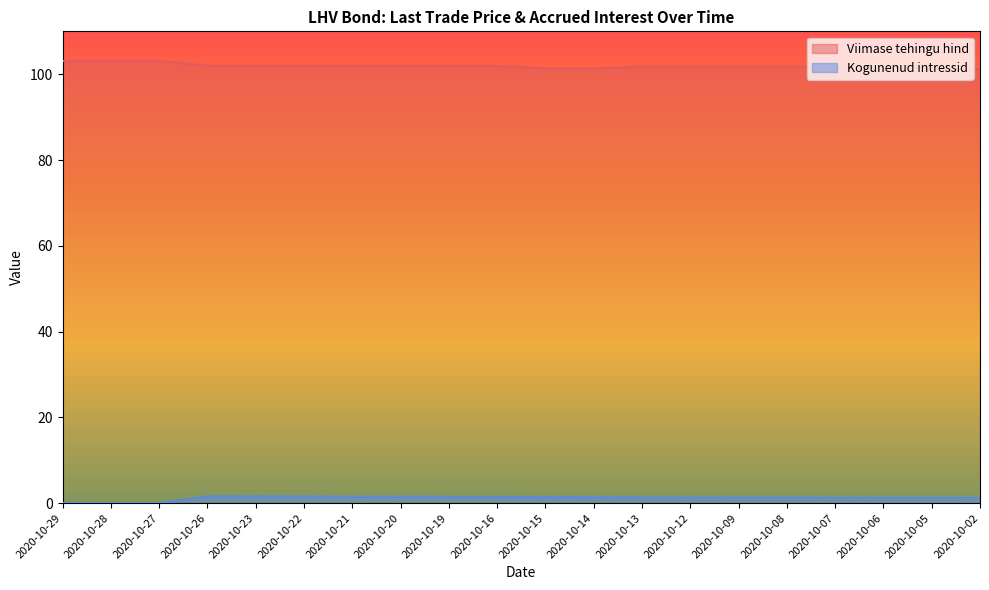

True or false: Viimase tehingu hind and Kogunenud intressid cross at least once.

False